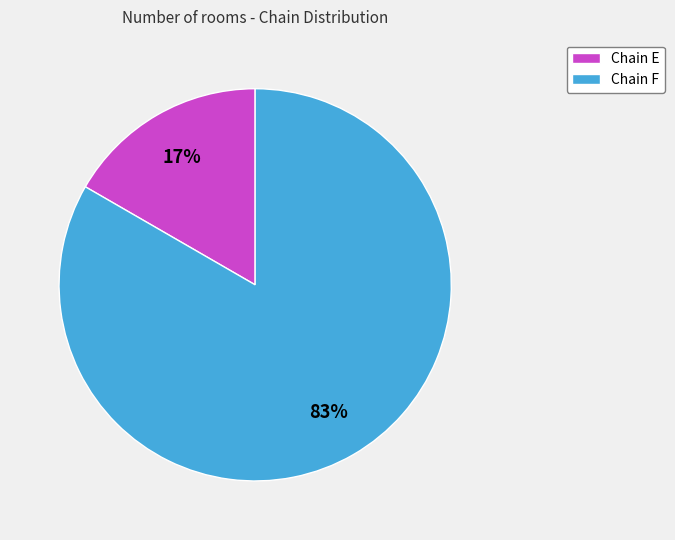

The Chain F slice represents 90% of the pie. True or false?

False